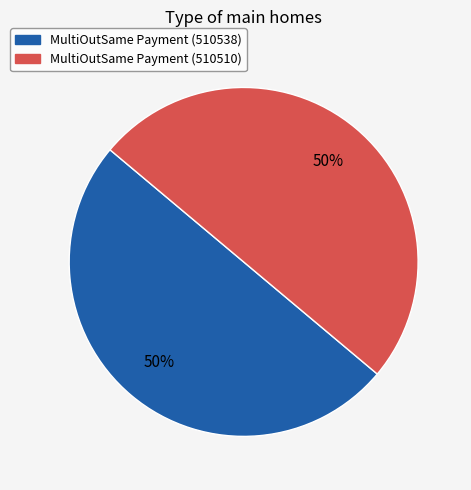

True or false: MultiOutSame Payment (510510) accounts for 50% of the total.

True